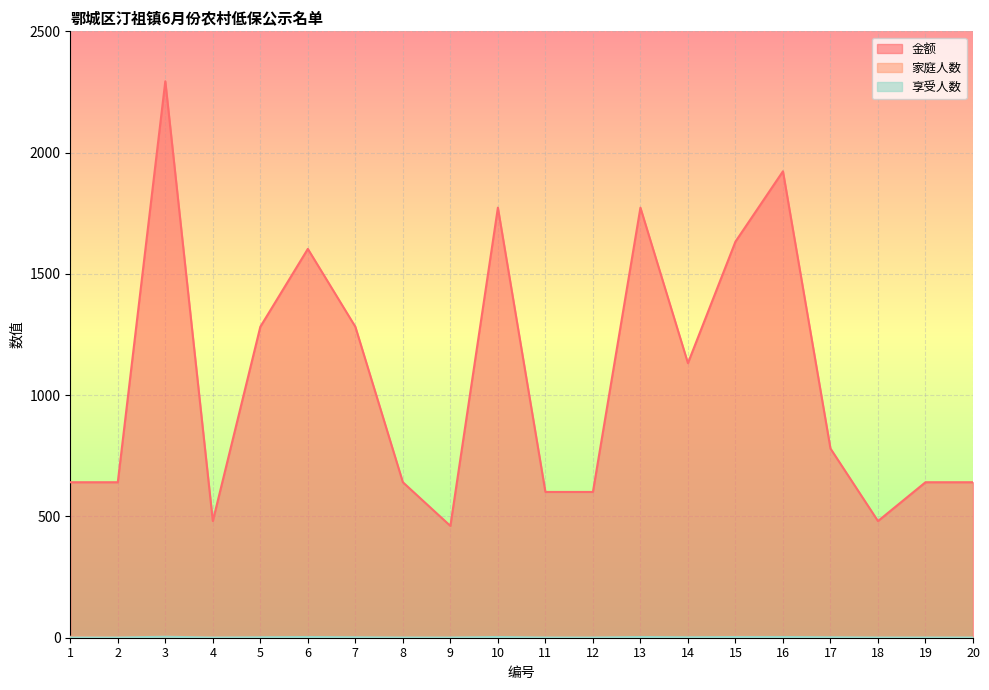

In 金额, how many points are lower than both neighbors (excluding endpoints)?

4